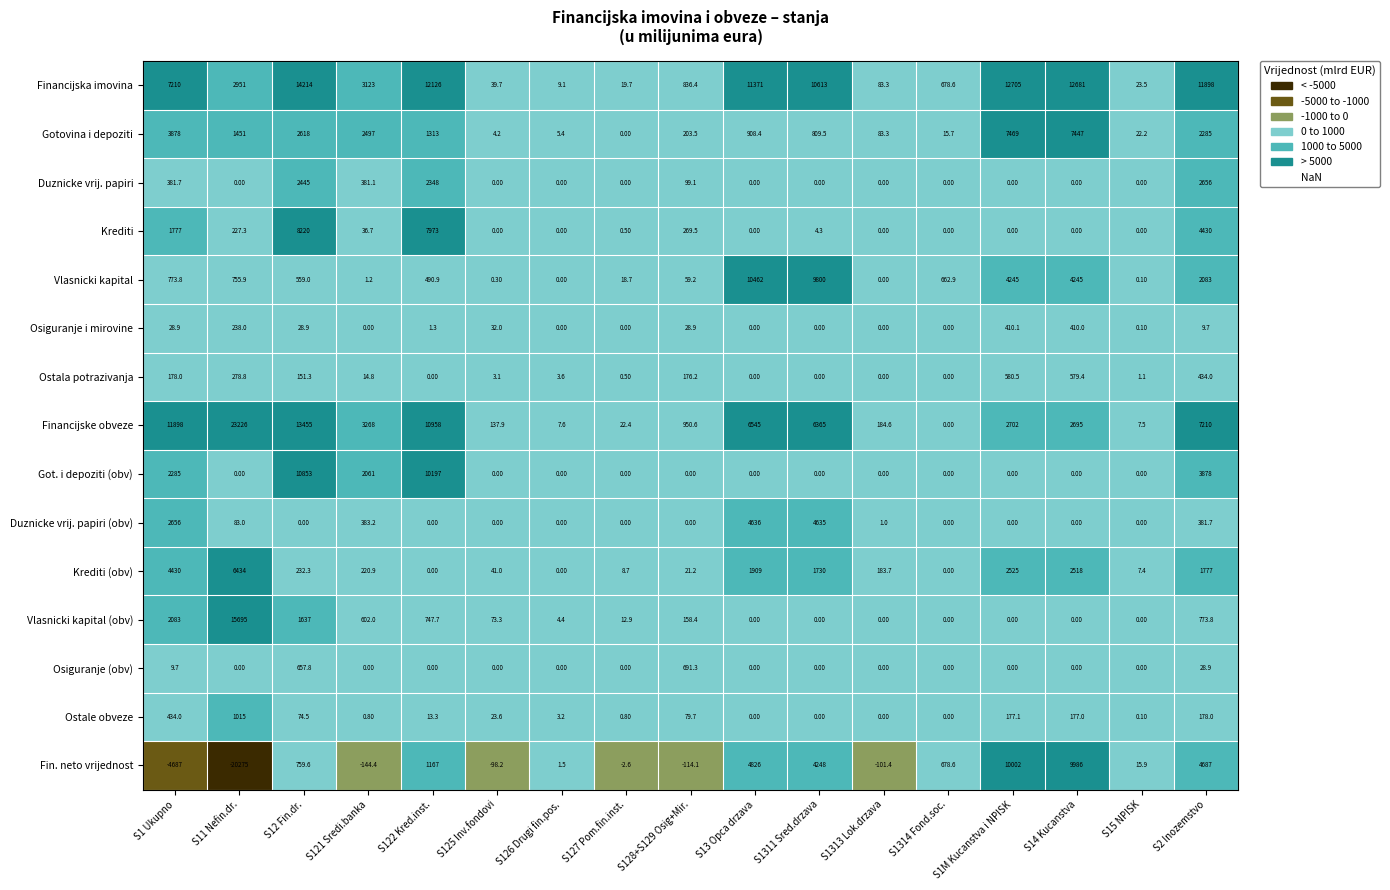

List the series in order of their peak value, lowest first.

Osiguranje i mirovine, Ostala potrazivanja, Osiguranje (obv), Ostale obveze, Duznicke vrij. papiri, Duznicke vrij. papiri (obv), Krediti (obv), Gotovina i depoziti, Krediti, Fin. neto vrijednost, Vlasnicki kapital, Got. i depoziti (obv), Financijska imovina, Vlasnicki kapital (obv), Financijske obveze